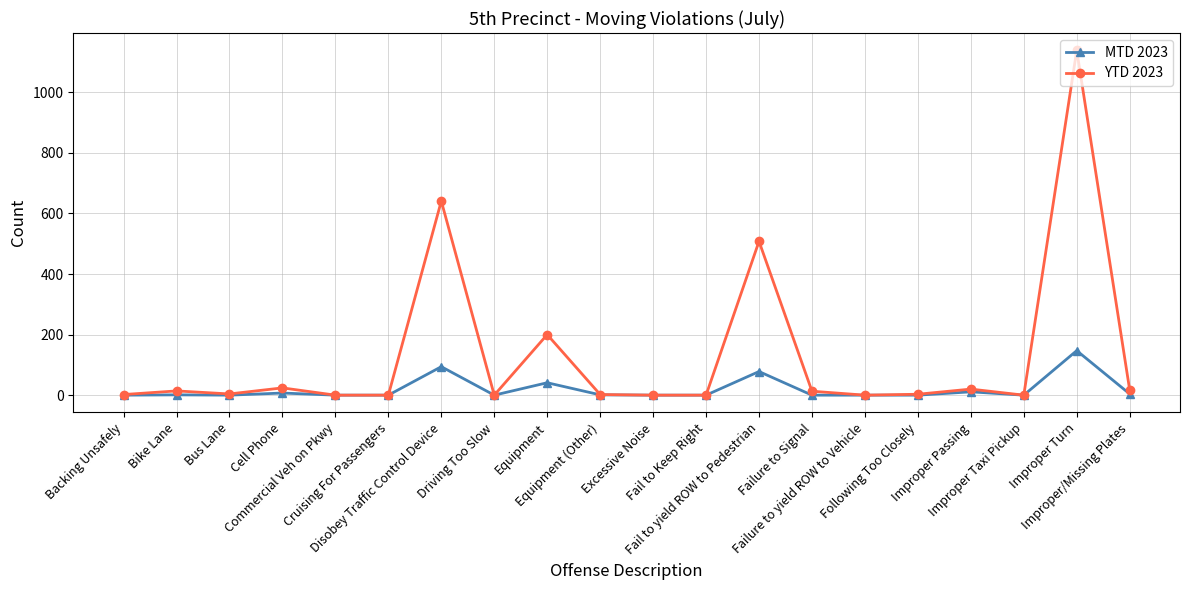

Rank the series by their average value, from lowest to highest.

MTD 2023, YTD 2023